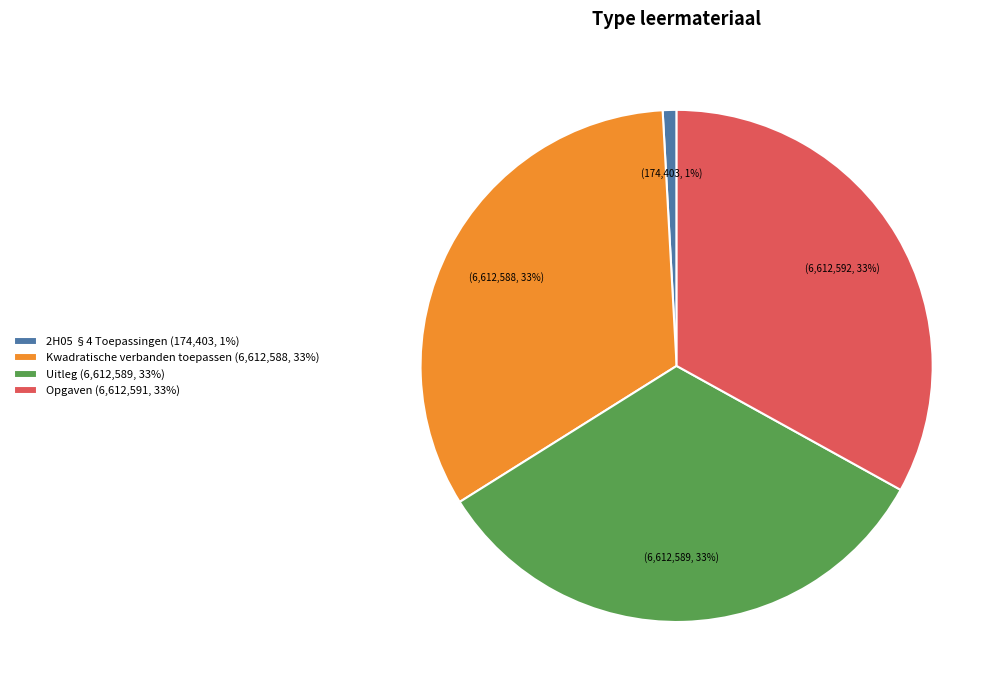

Does Uitleg account for over 50% of the chart?

No